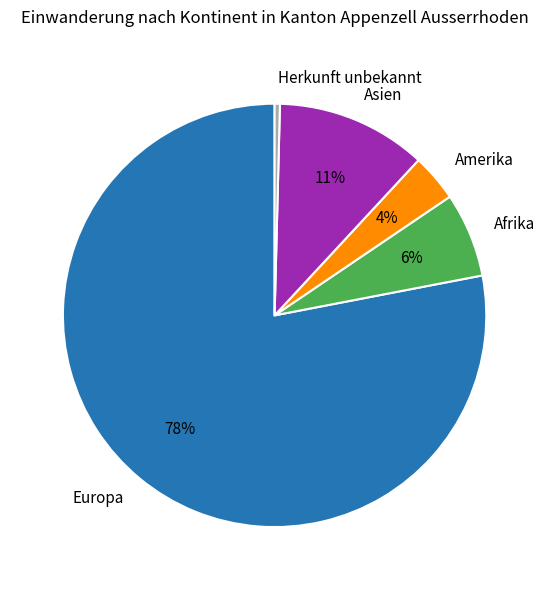

What is the majority slice?

Europa